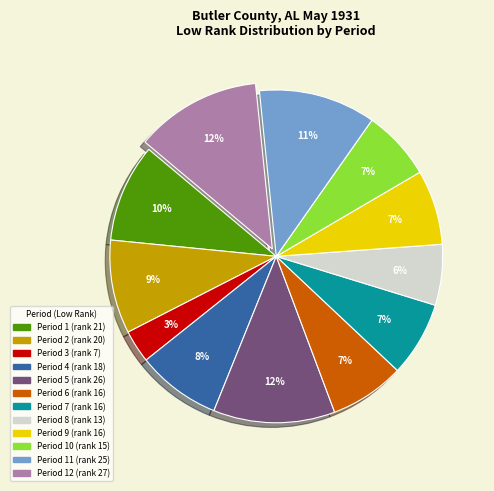

Is there a majority slice in this chart?

No